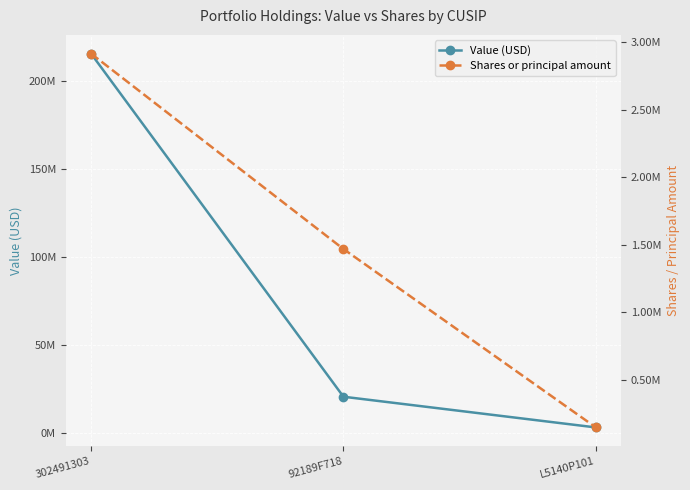

What are all the series names shown in the legend?

Value (USD), Shares or principal amount